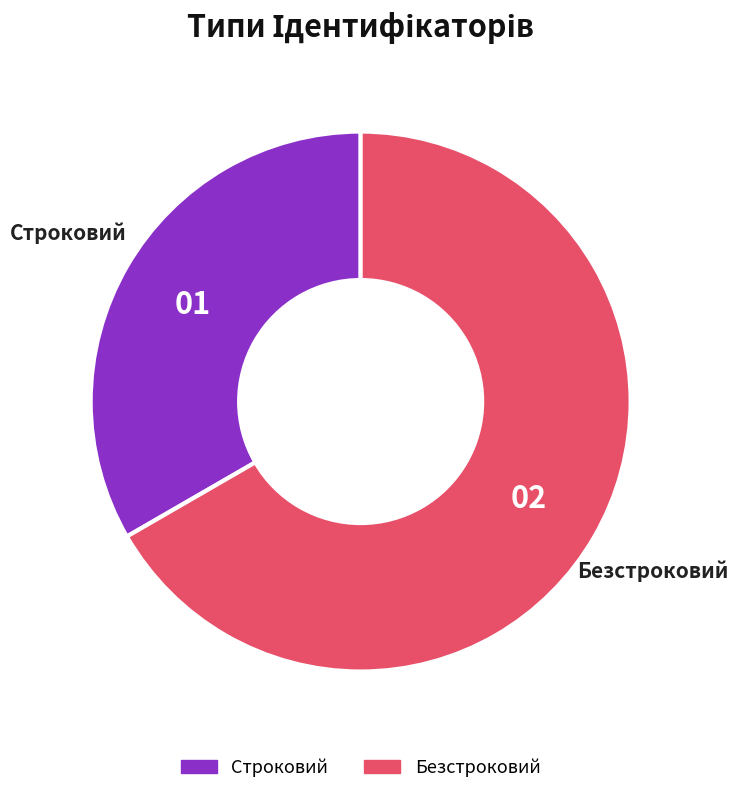

Does any single category account for the majority?

Yes